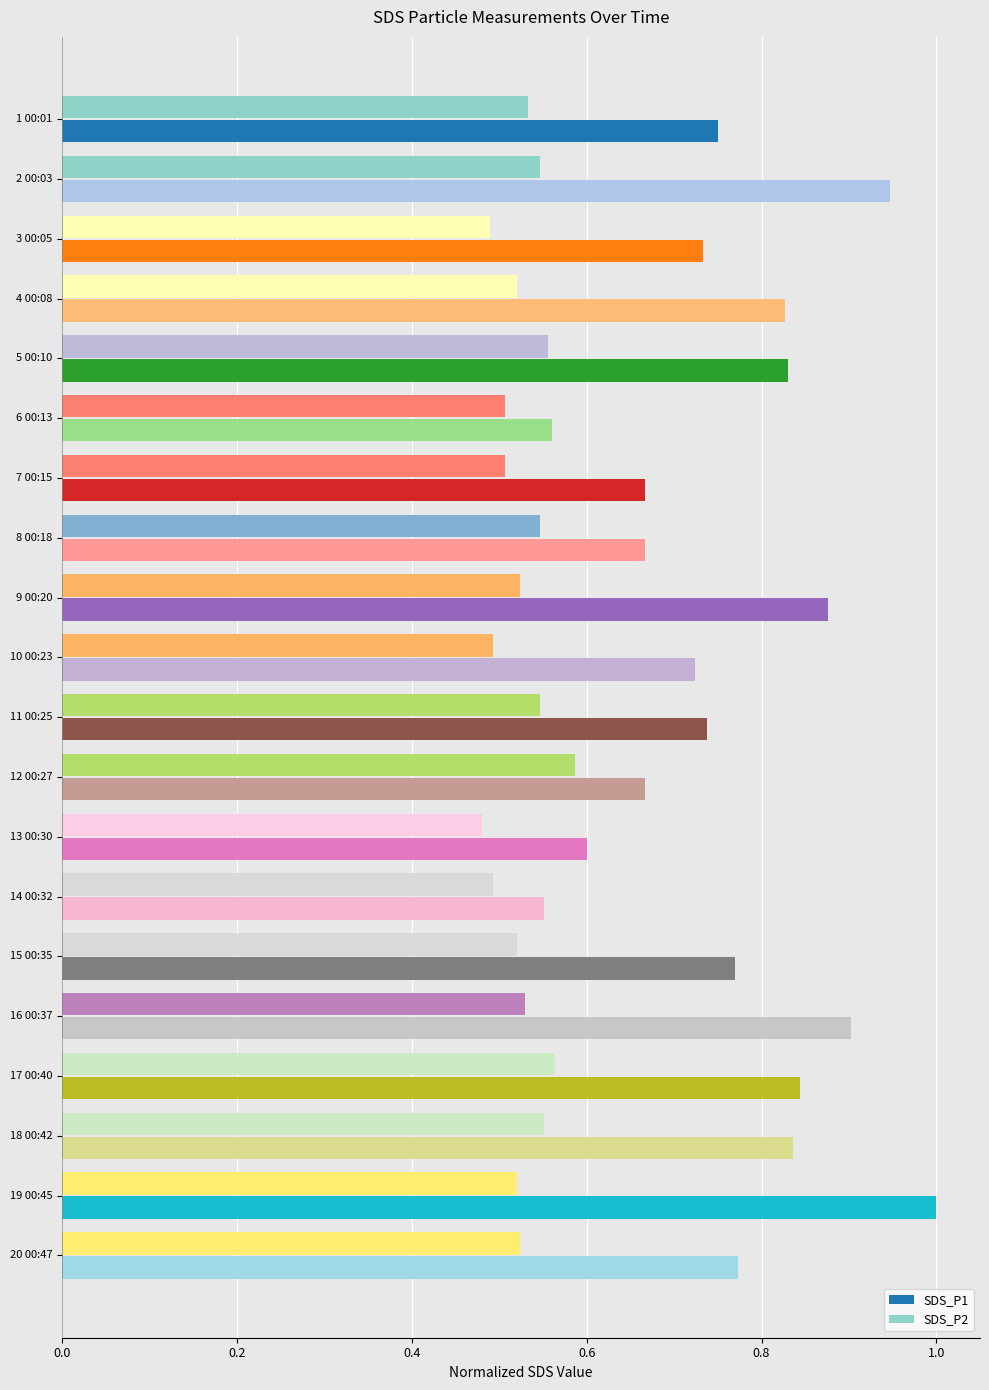

Is it true that SDS_P1 equals 1.4 at 18 00:42?

False